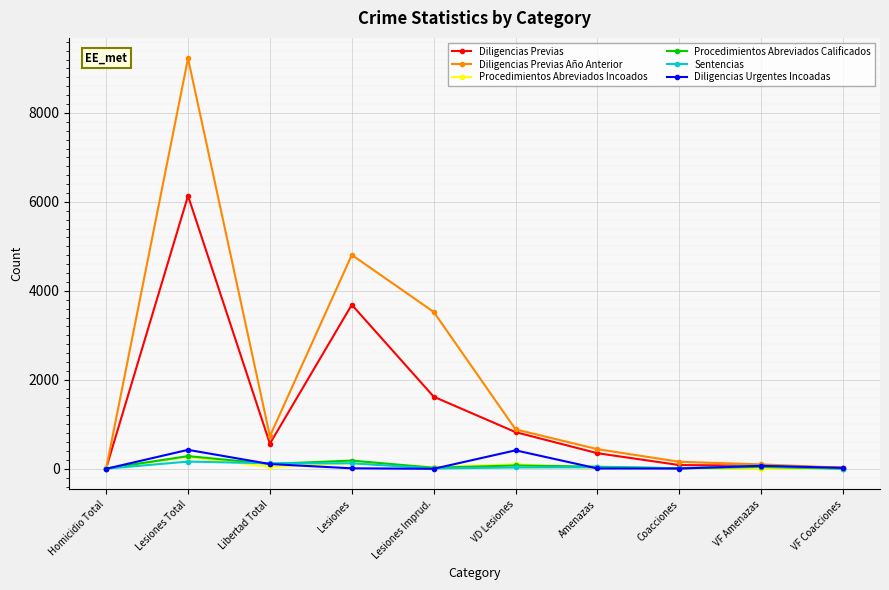

True or false: Diligencias Previas has more than 0 points higher than both neighbors.

True